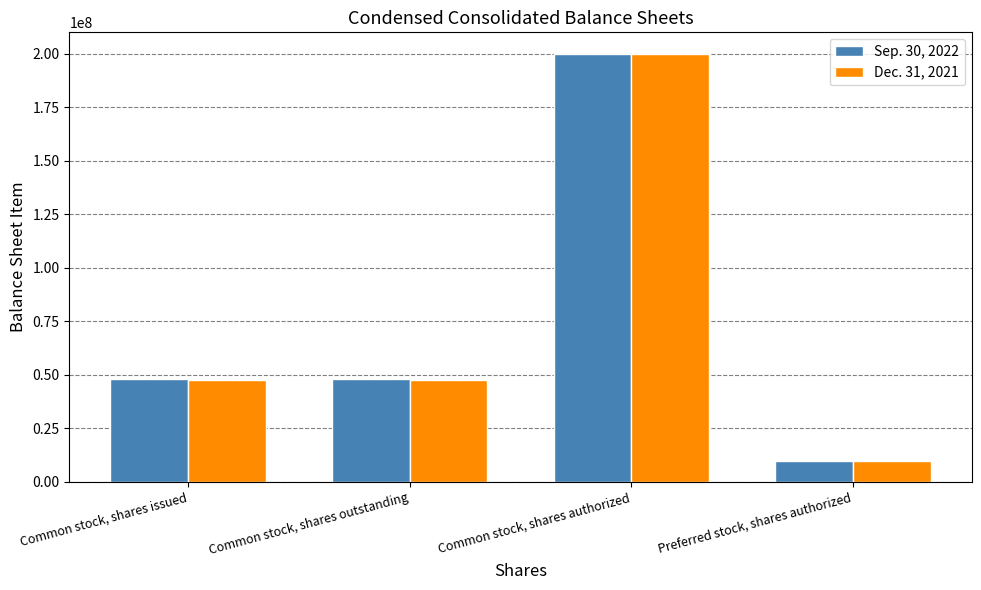

Count the number of data series in this chart.

2